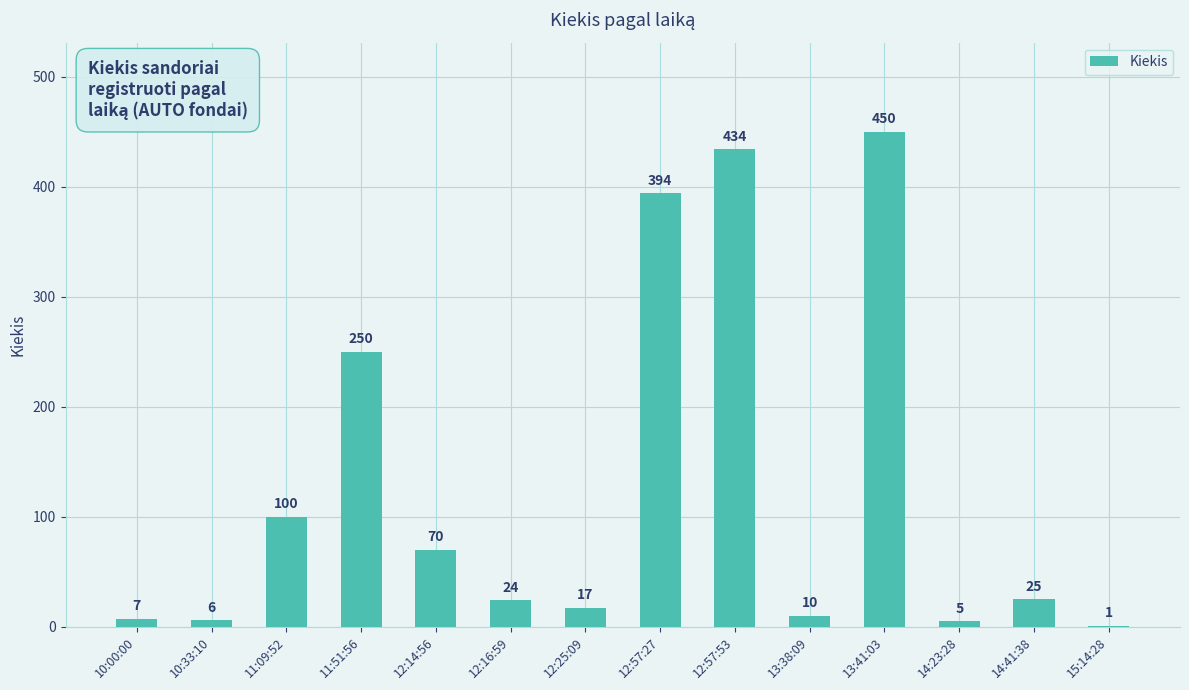

Reading left to right, transcribe all the data shown in this chart.

10:00:00=7	10:33:10=6	11:09:52=100	11:51:56=250	12:14:56=70	12:16:59=24	12:25:09=17	12:57:27=394	12:57:53=434	13:38:09=10	13:41:03=450	14:23:28=5	14:41:38=25	15:14:28=1